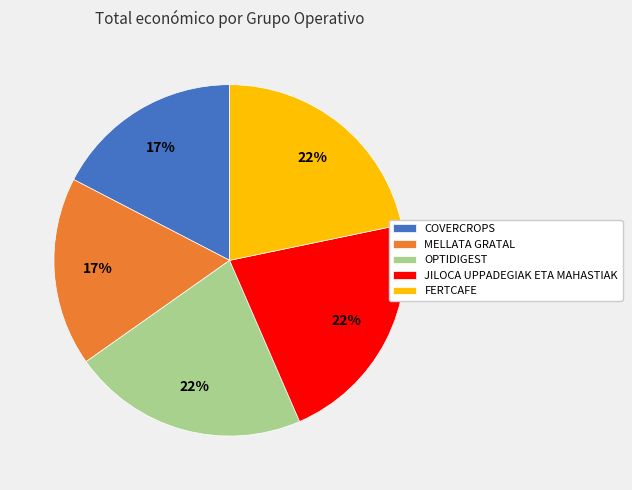

Approximately how many times larger is the value at COVERCROPS compared to JILOCA UPPADEGIAK ETA MAHASTIAK?

0.8